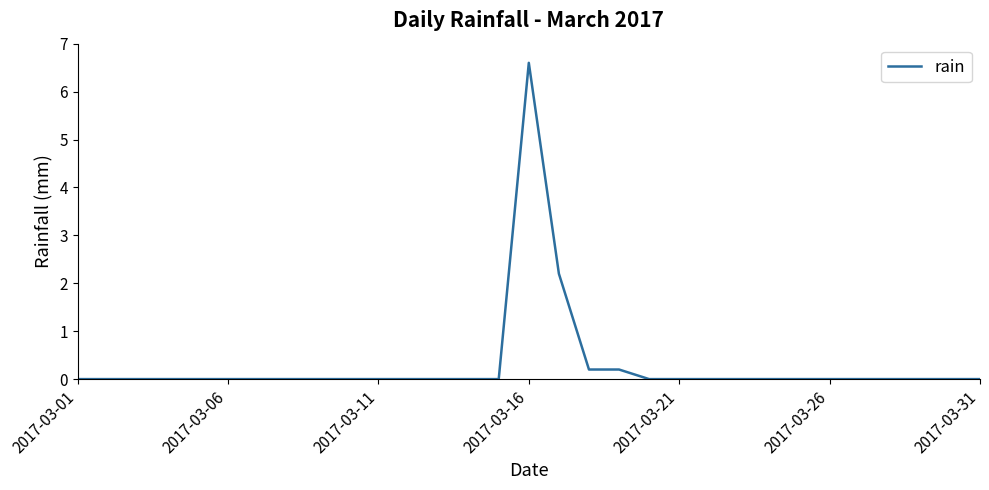

What is the greatest value displayed?

6.6